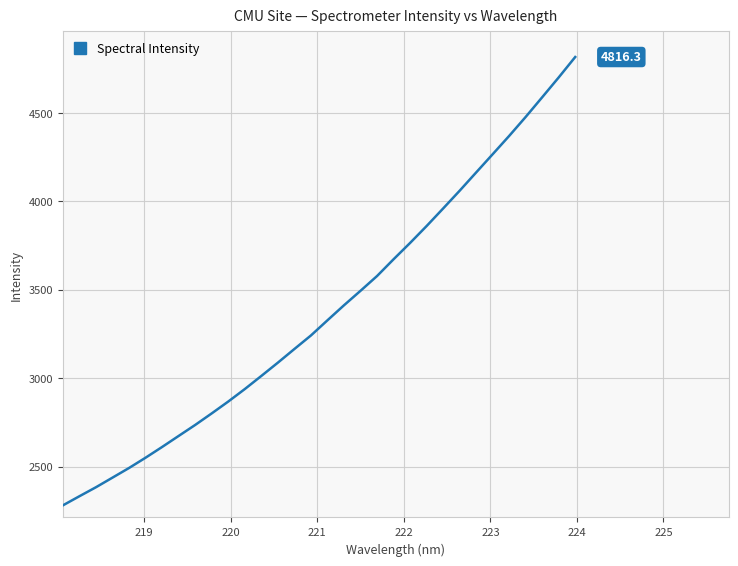

What is the sum of all values?

108138.8